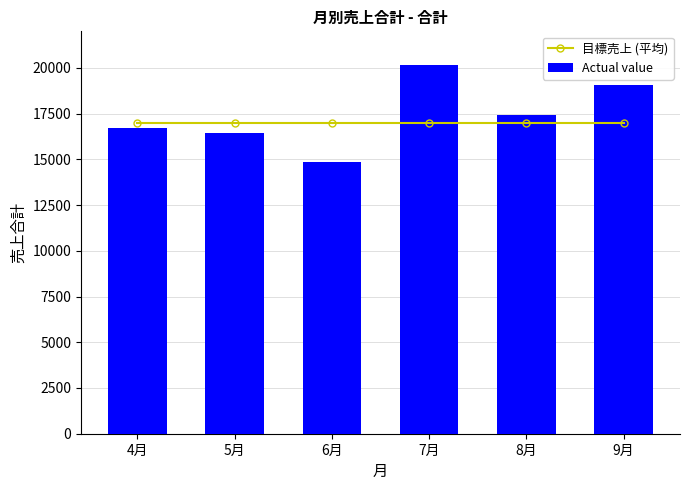

Reading left to right, extract all data points from this chart.

目標売上 (平均): 4月=17000	5月=17000	6月=17000	7月=17000	8月=17000	9月=17000
Actual value: 4月=16710	5月=16450	6月=14870	7月=20170	8月=17420	9月=19050